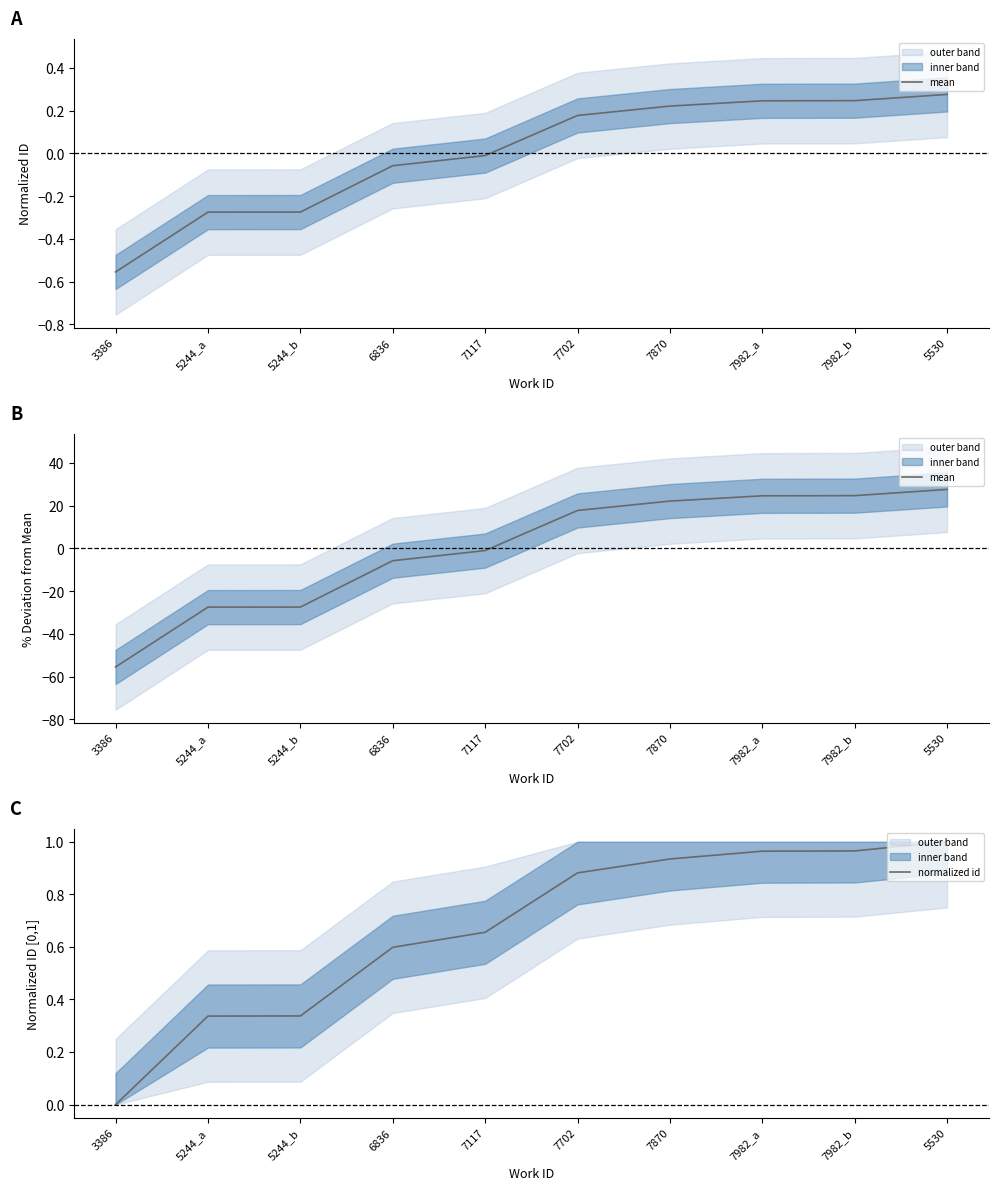

What is the spread (max minus min) of values at 5530?

26.7